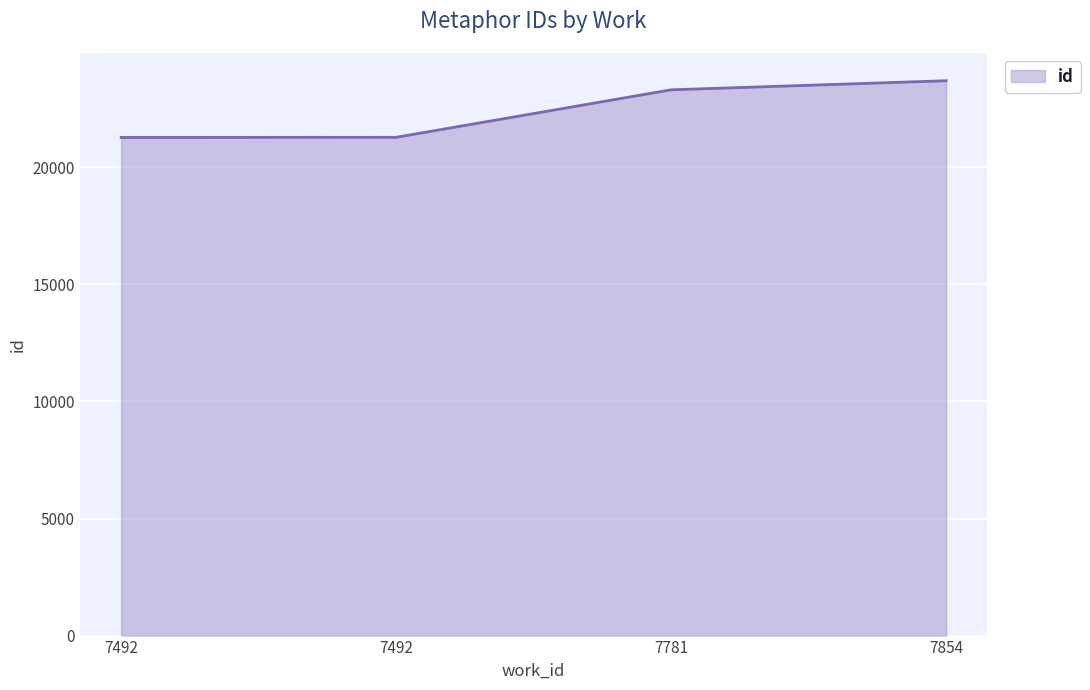

How many series are shown in this chart?

1